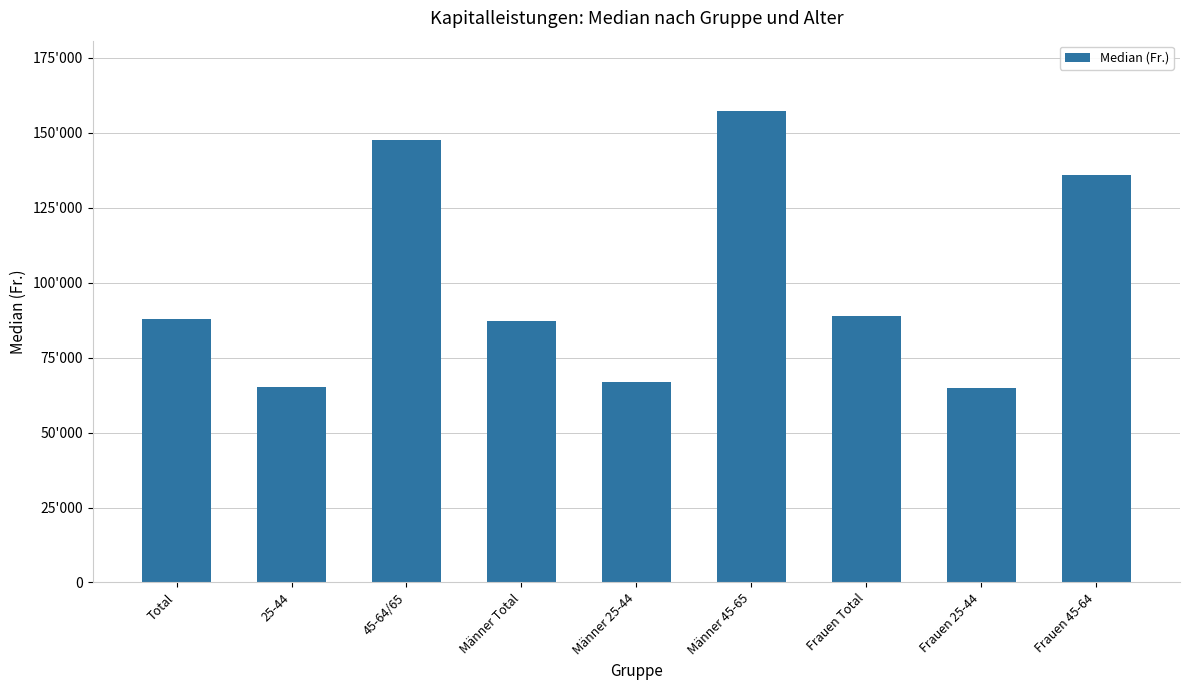

Does the chart contain stacked bars?

No